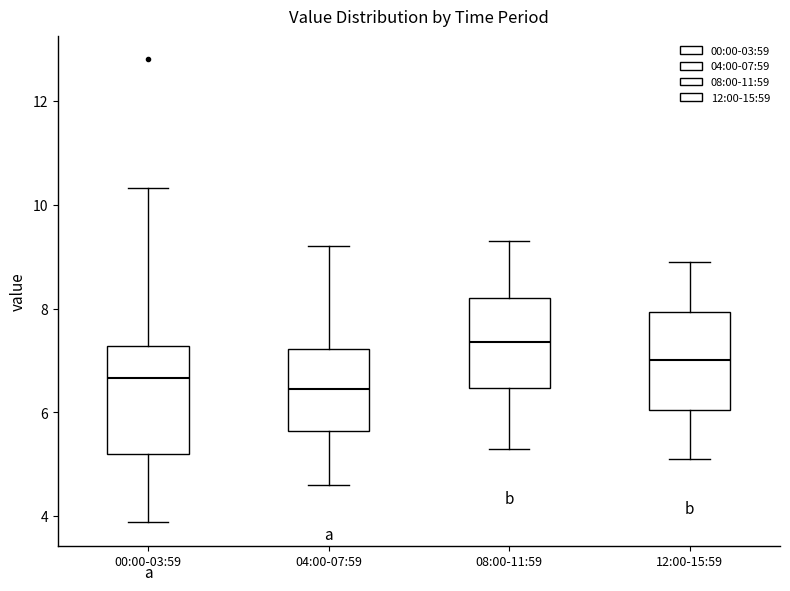

Reading left to right, read every box against the y-axis: the position of its median line, the range the box covers, and the ends of its whiskers. The values are not printed on the chart, so give them approximately, as read against the axis.

00:00-03:59: median 6.6, box 5.2 to 7.2, whiskers 3.8 to 10.4
04:00-07:59: median 6.4, box 5.6 to 7.2, whiskers 4.6 to 9.2
08:00-11:59: median 7.4, box 6.4 to 8.2, whiskers 5.4 to 9.4
12:00-15:59: median 7.0, box 6.0 to 8.0, whiskers 5.2 to 9.0